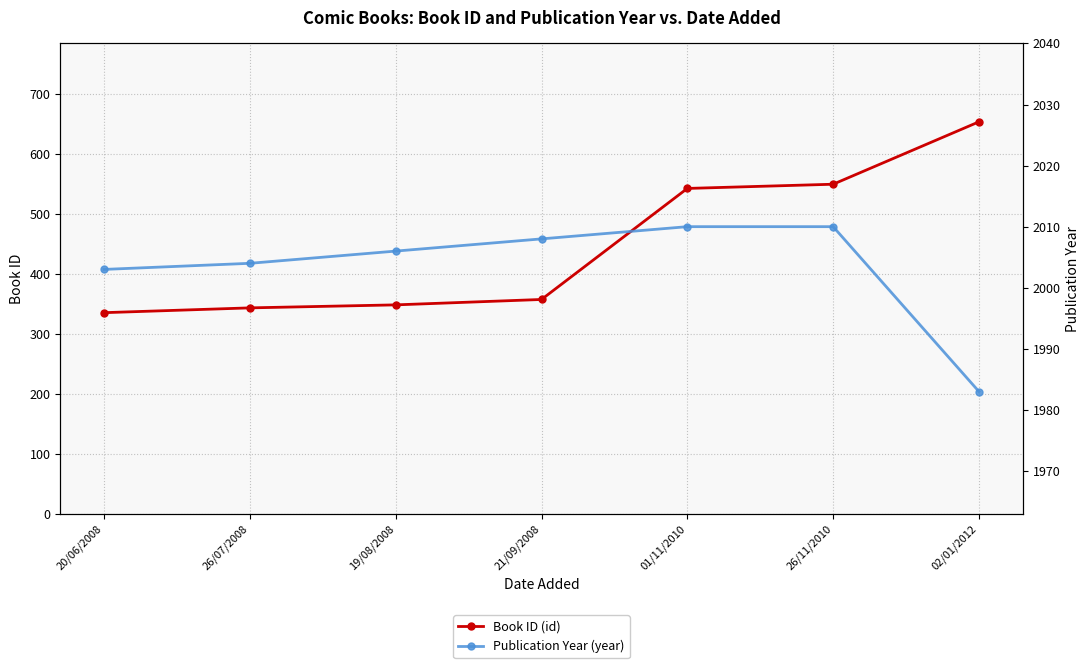

Is it true that Publication Year (year) equals 2008 at 21/09/2008?

True